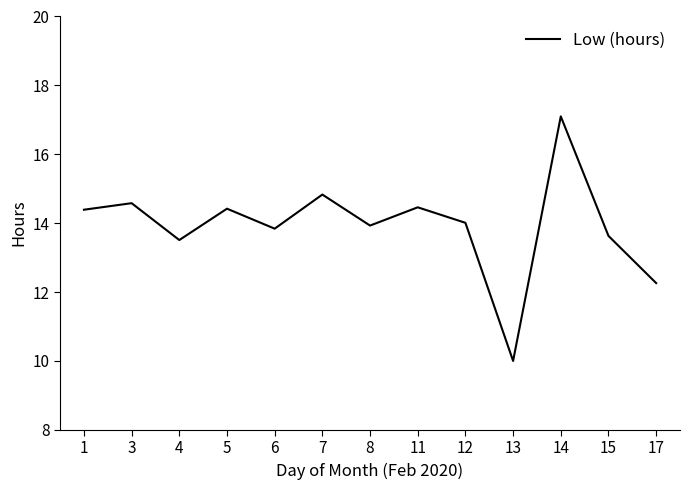

What is the minimum value shown in the chart?

10.0